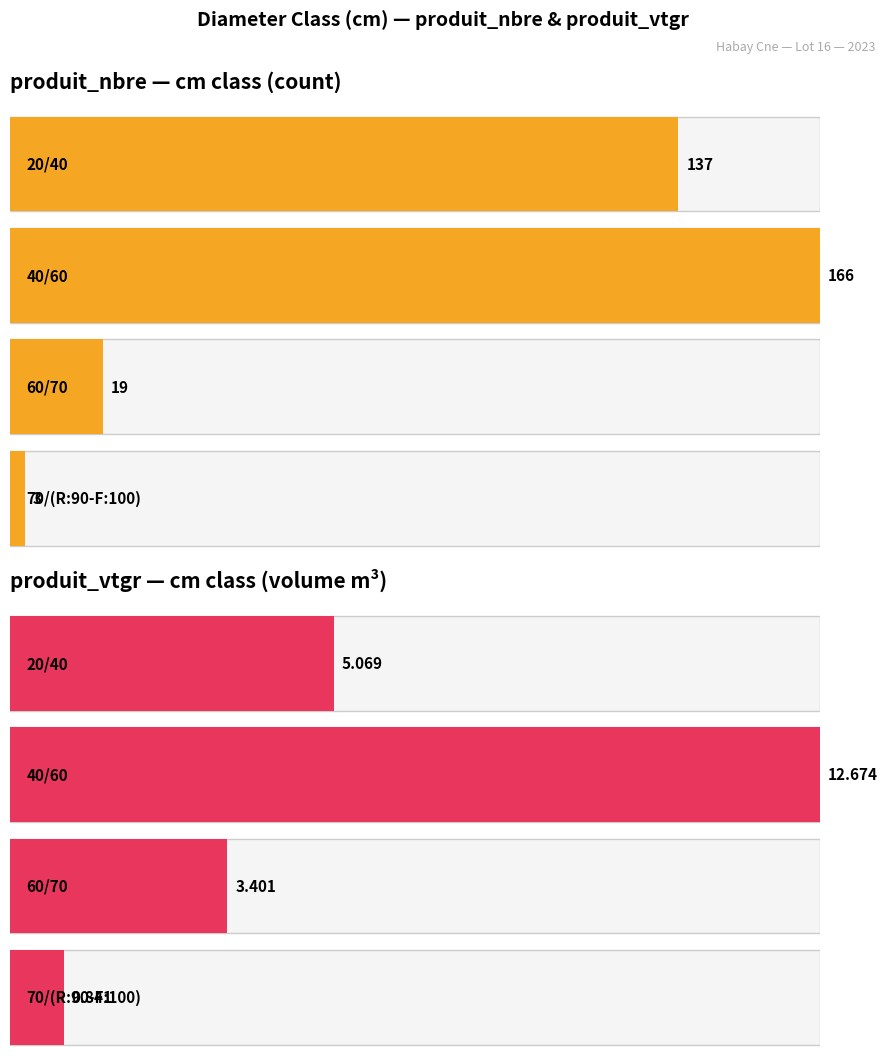

How many data points does each series have?

4